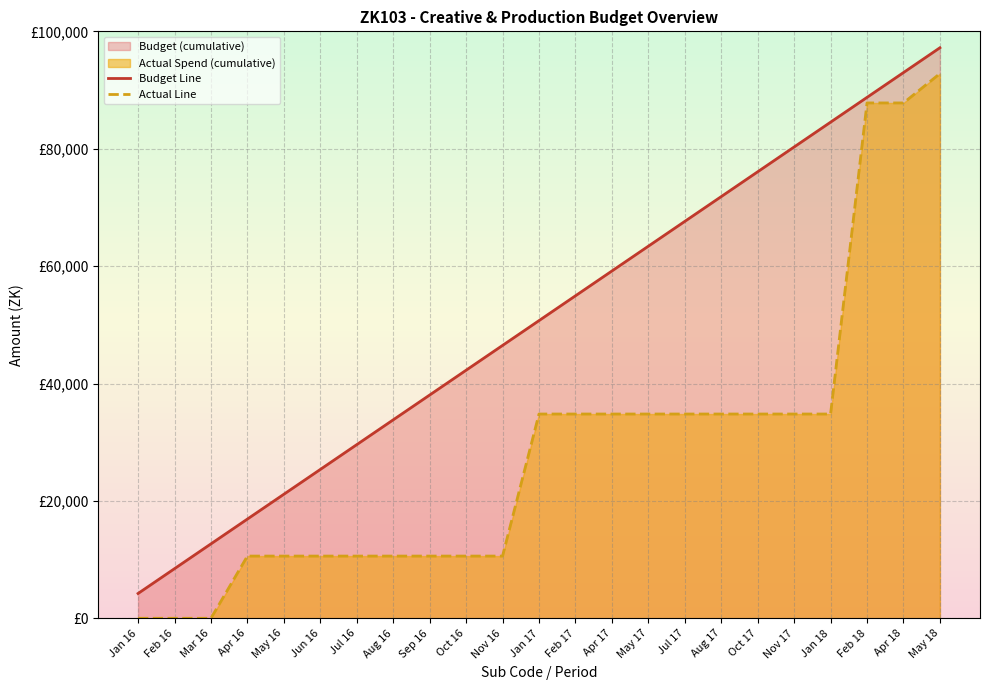

How many lines are shown in the chart?

2